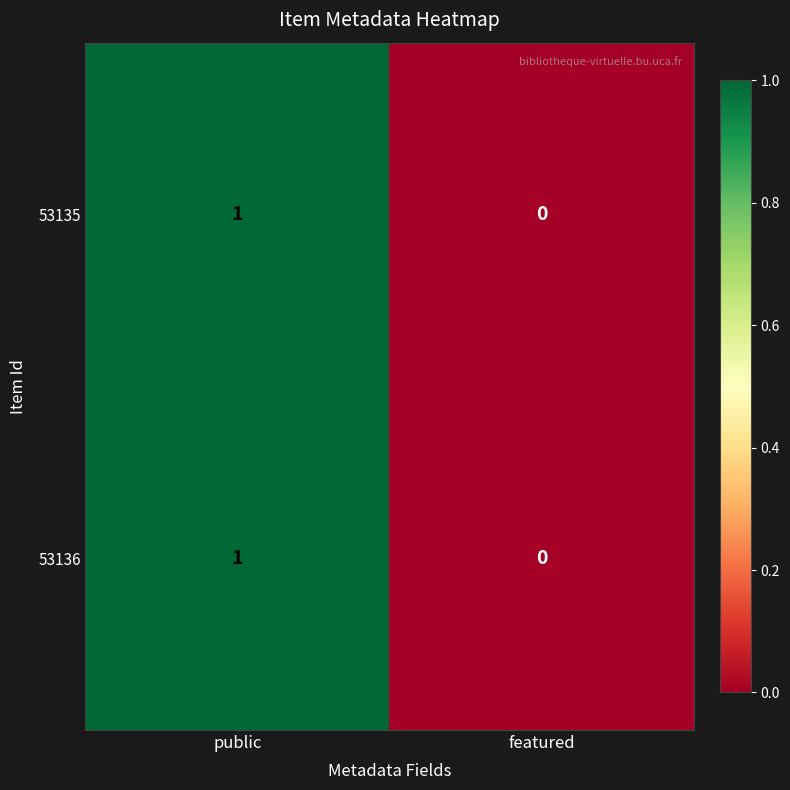

Reading left to right, transcribe all the data shown in this chart.

53135: 1	0
53136: 1	0